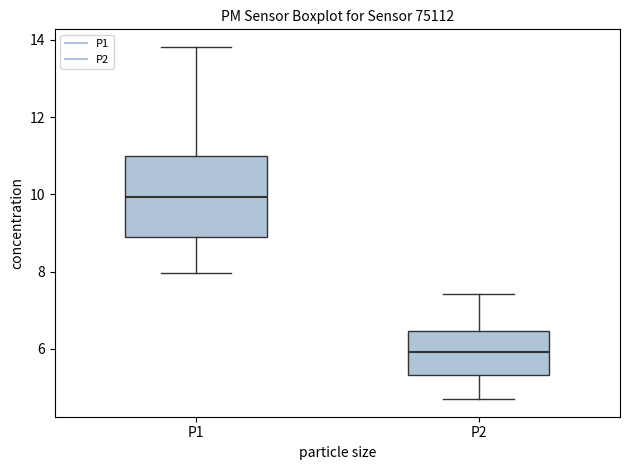

Which box has the highest median line?

P1